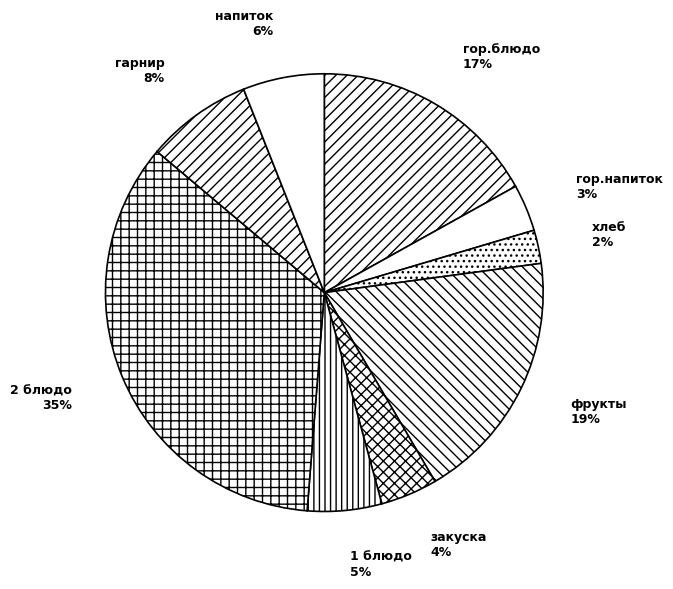

To the nearest percent, what is the difference between the гор.напиток and хлеб slice percentages?

1%